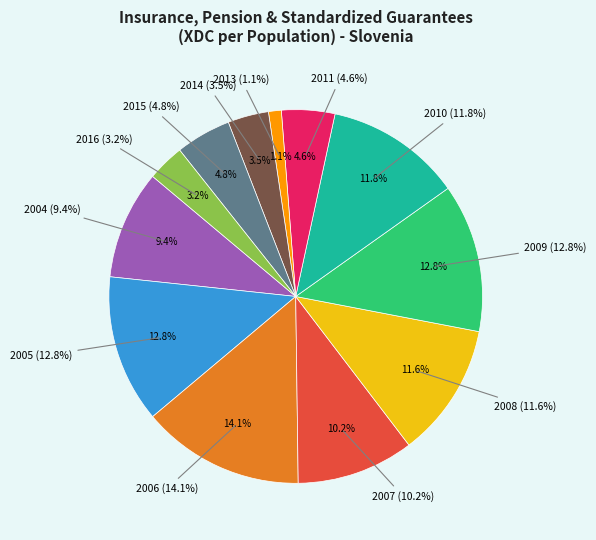

To the nearest percent, what portion does 2014 represent?

4%